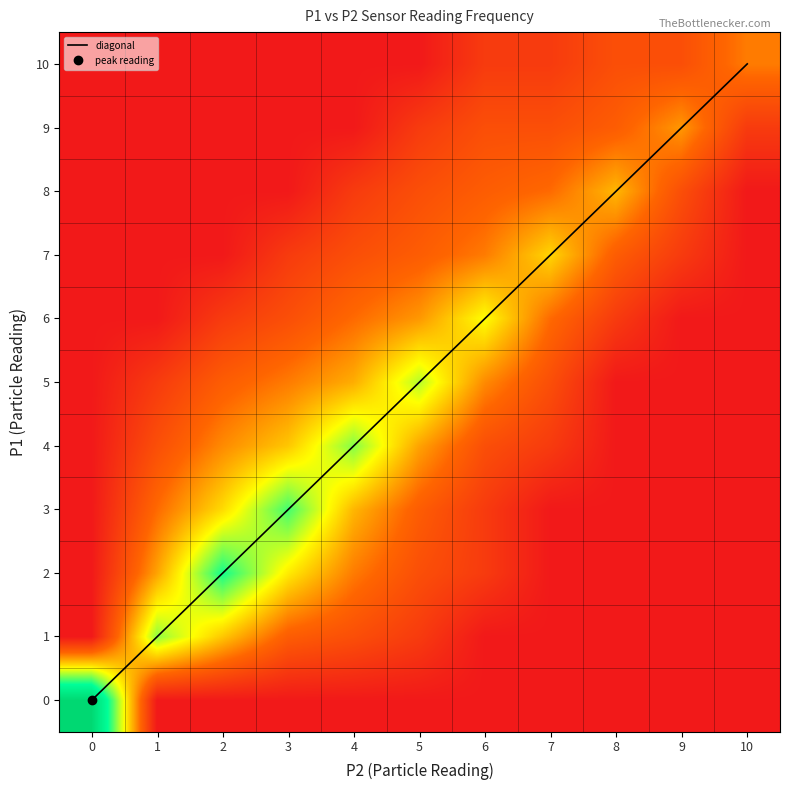

The diagonal series shows 3 at 3. True or false?

True